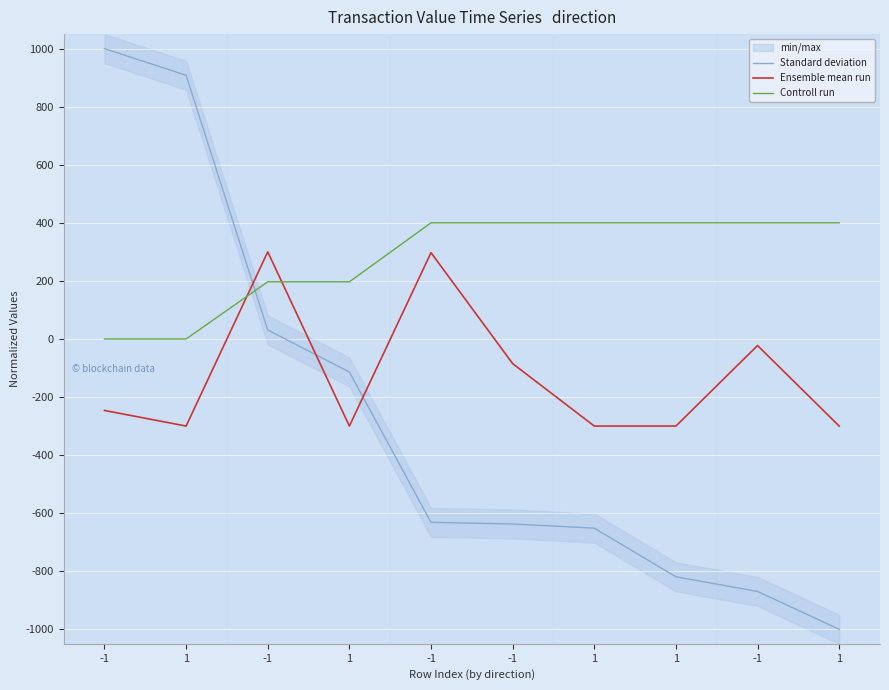

What is the sum of the Standard deviation values at 1 and 1?

-765.5